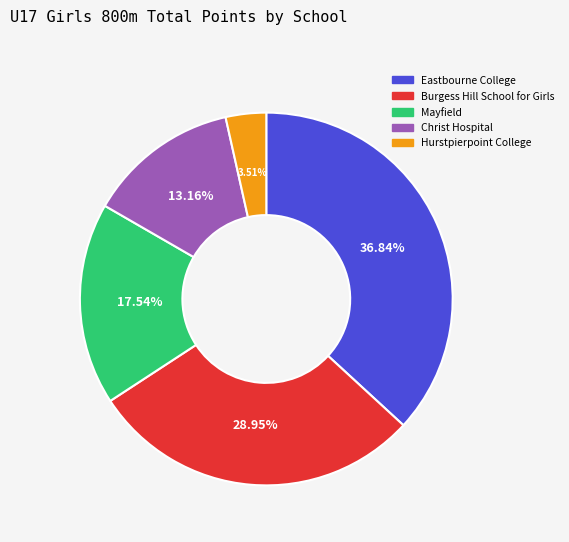

Is there a majority slice in this chart?

No